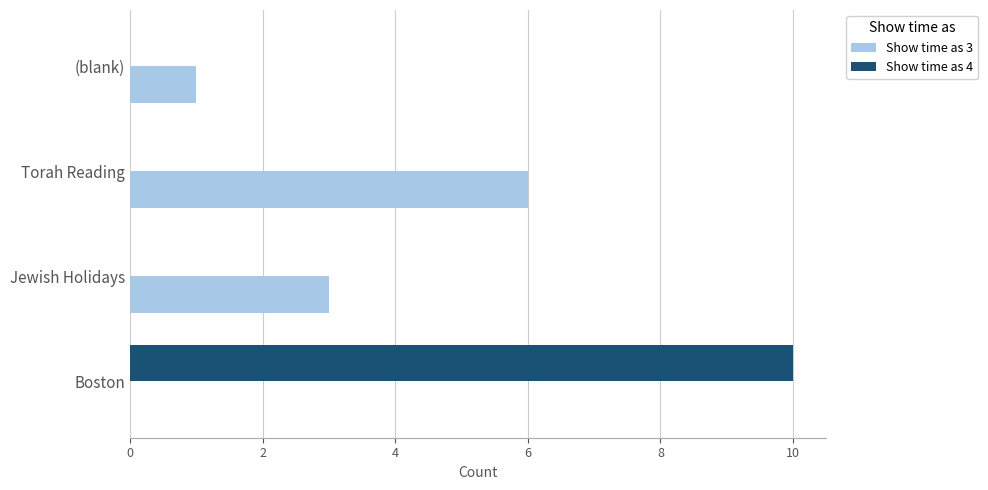

Is the value of Show time as 3 at Torah Reading greater than the value of Show time as 4 at Boston?

No